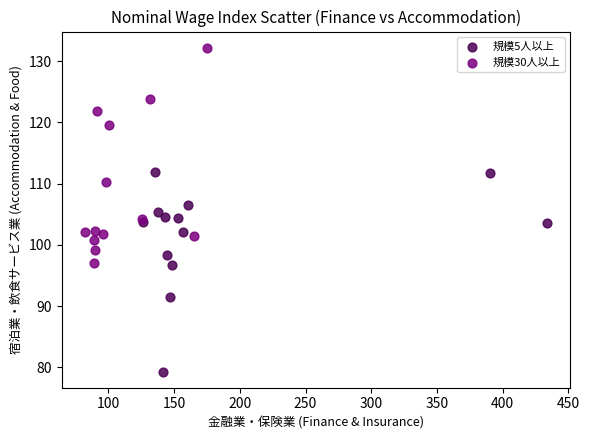

Which series reaches the minimum Y coordinate?

規模5人以上